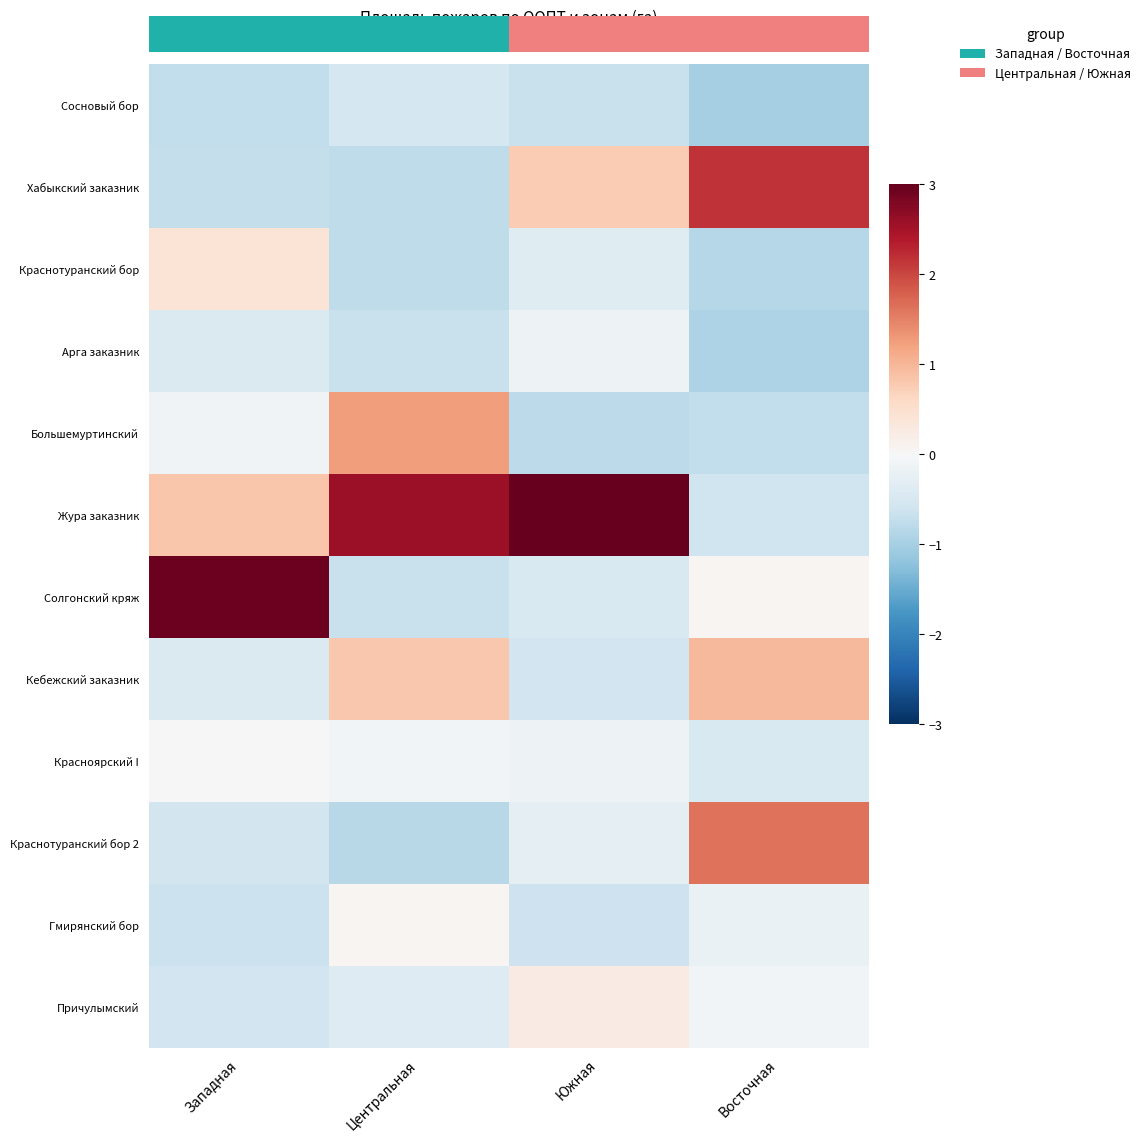

Is it true that Причулымский equals -0.3 at Западная?

False